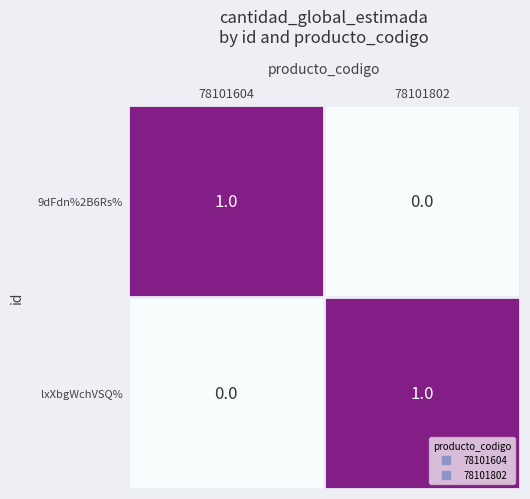

Rank the categories by lxXbgWchVSQ% value from highest to lowest.

78101802, 78101604